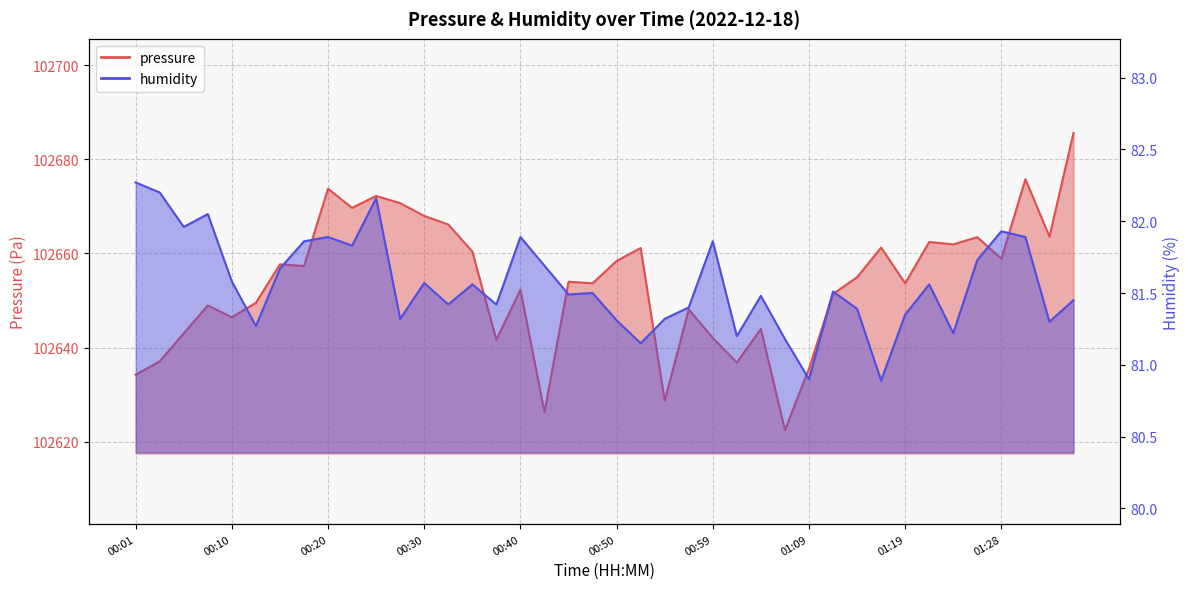

Rank the series by their average value, from lowest to highest.

humidity, pressure